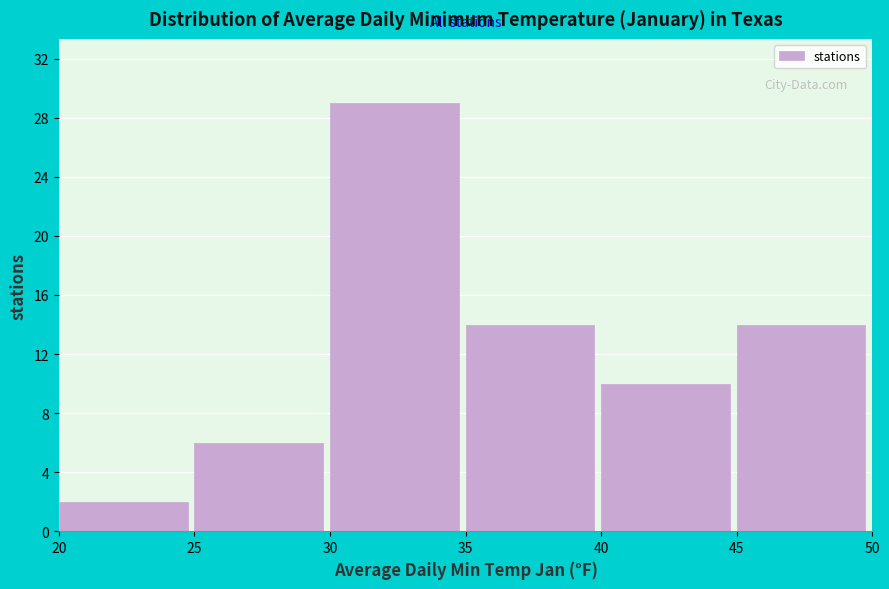

Reading left to right, transcribe this chart: for each bar, give the range it covers on the x-axis and its height. The values are not printed on the chart, so give them approximately, as read against the axis.

20 to 25: 2
25 to 30: 6
30 to 35: 29
35 to 40: 14
40 to 45: 10
45 to 50: 14